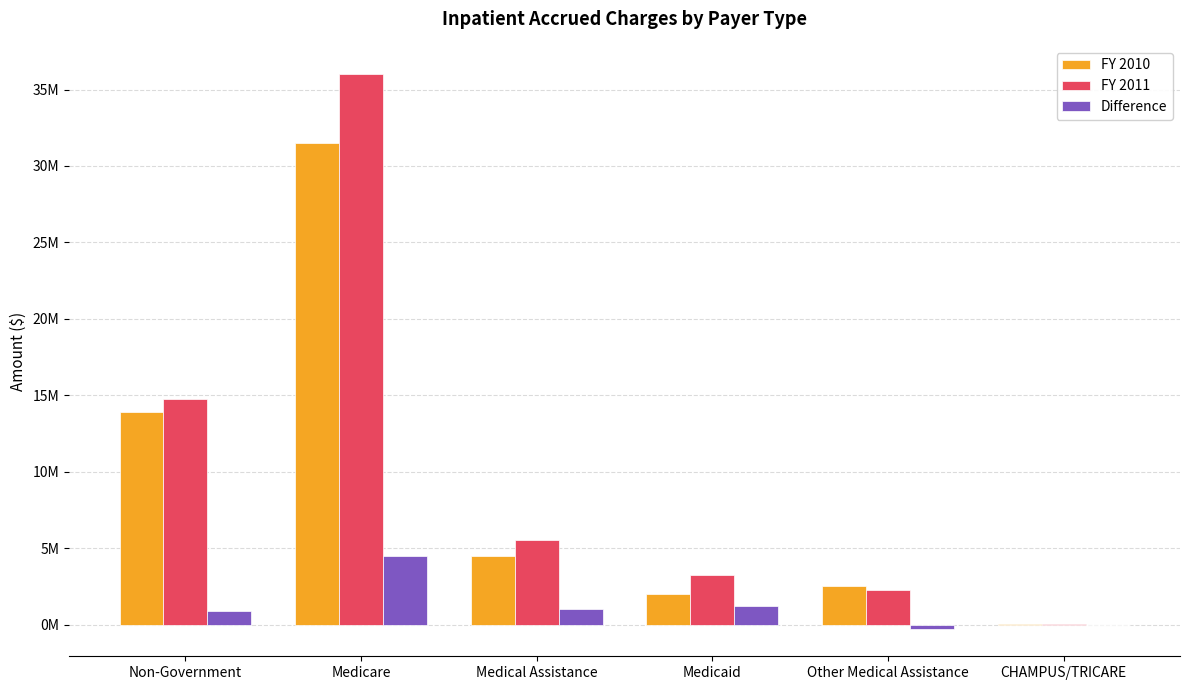

List the labels in order of FY 2011 value, smallest first.

CHAMPUS/TRICARE, Other Medical Assistance, Medicaid, Medical Assistance, Non-Government, Medicare